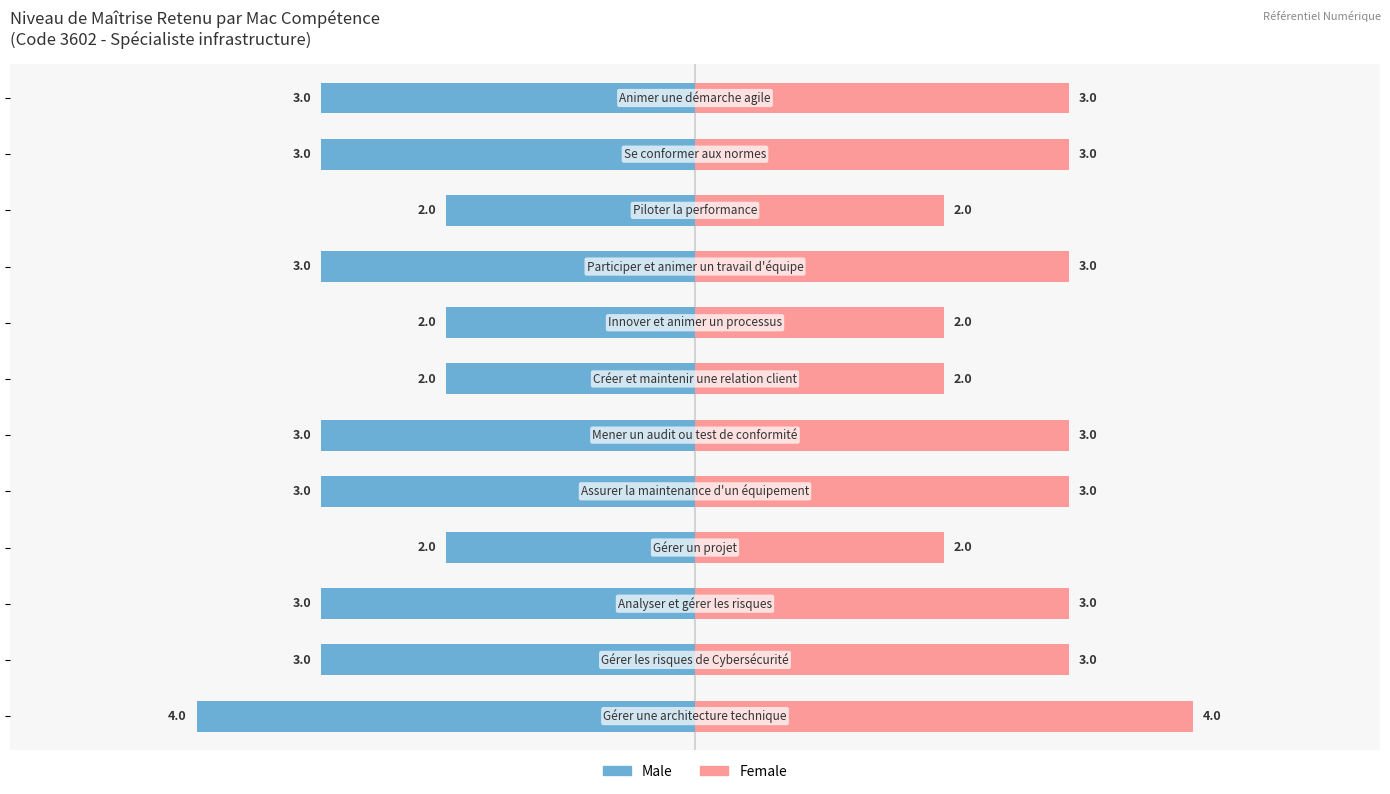

Does the chart contain stacked bars?

No